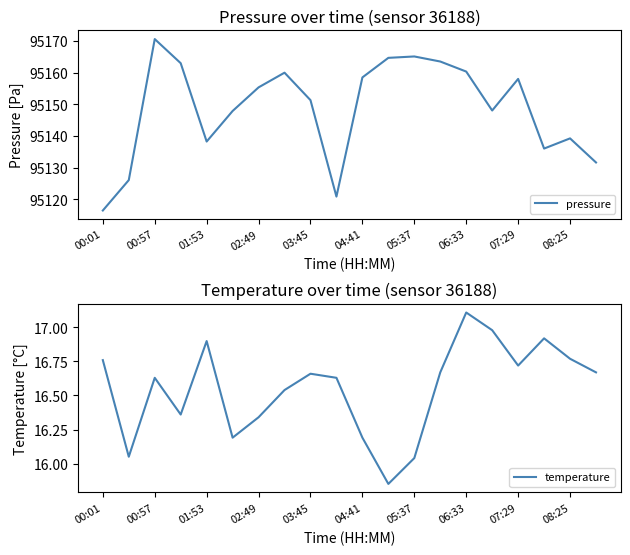

Which category has the lowest value across all series?

11